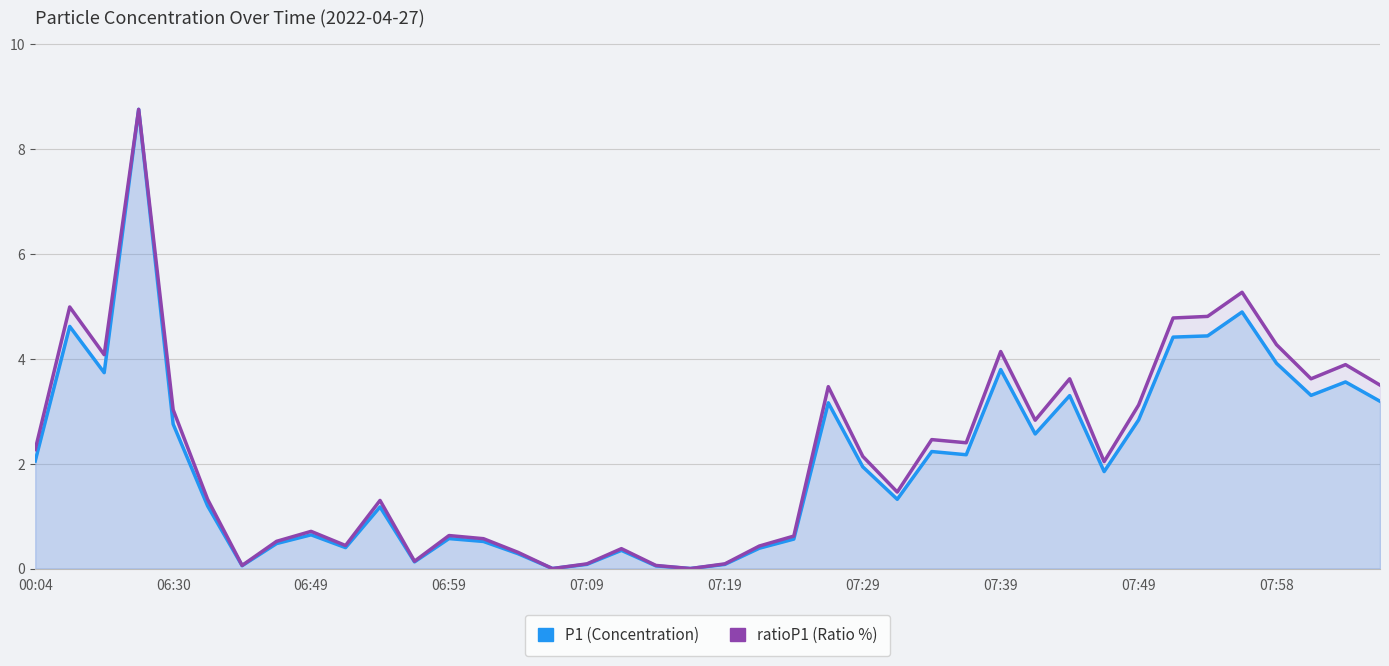

Where do P1 and ratioP1 first cross each other?

14 and 15